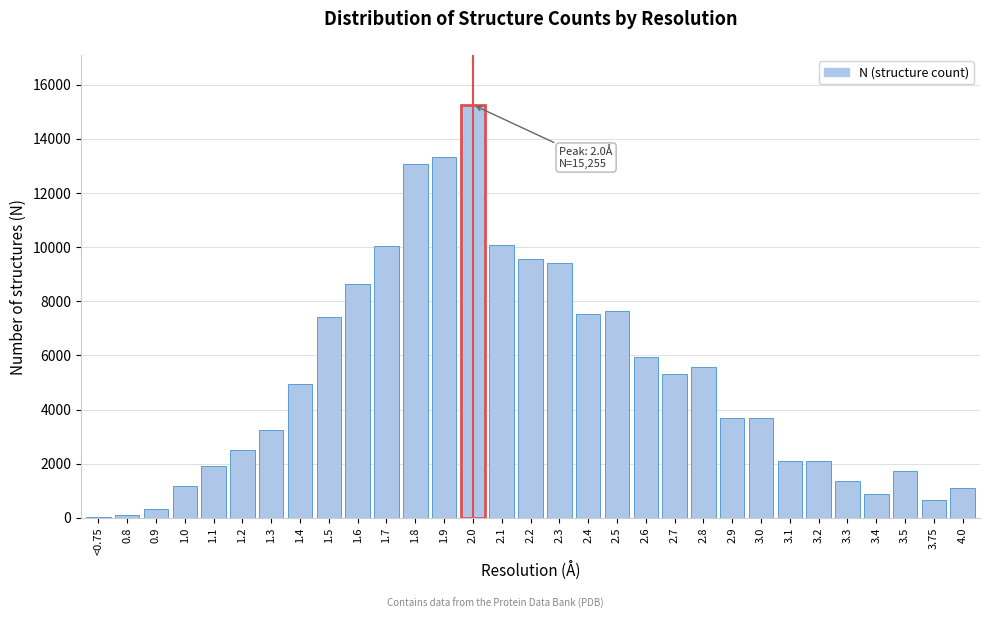

Between 1.1 and 2.3, which is larger?

2.3